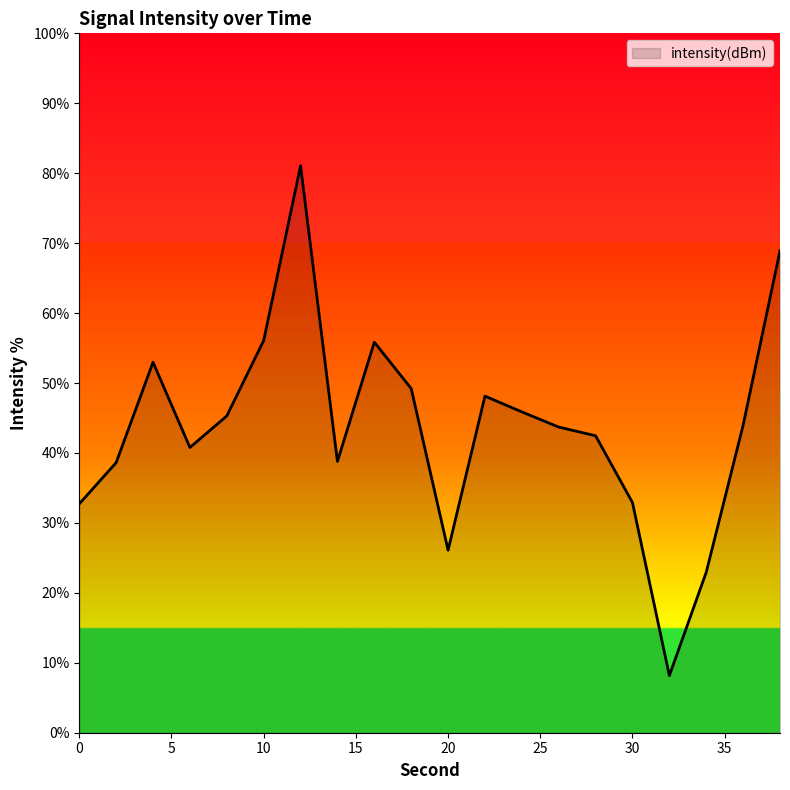

What is the difference between the maximum and minimum values?

72.9